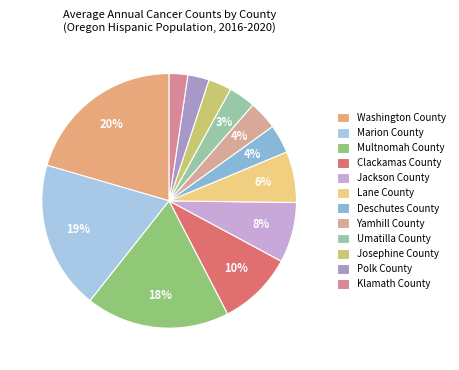

Combined, do Yamhill County and Clackamas County account for over 50%?

No